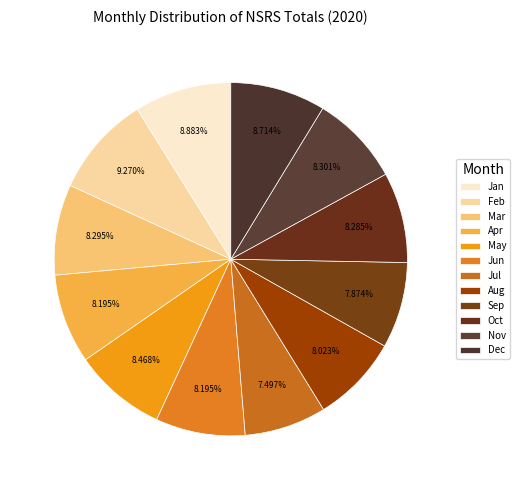

To the nearest percent, what percentage of the pie is Jul?

7%